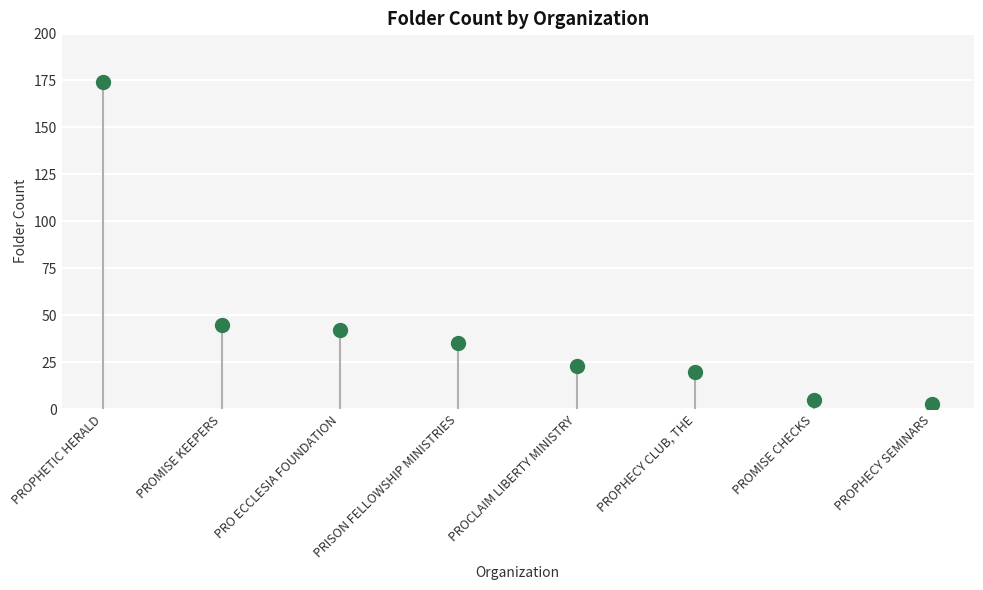

What is the range of Y values (max minus min)?

171